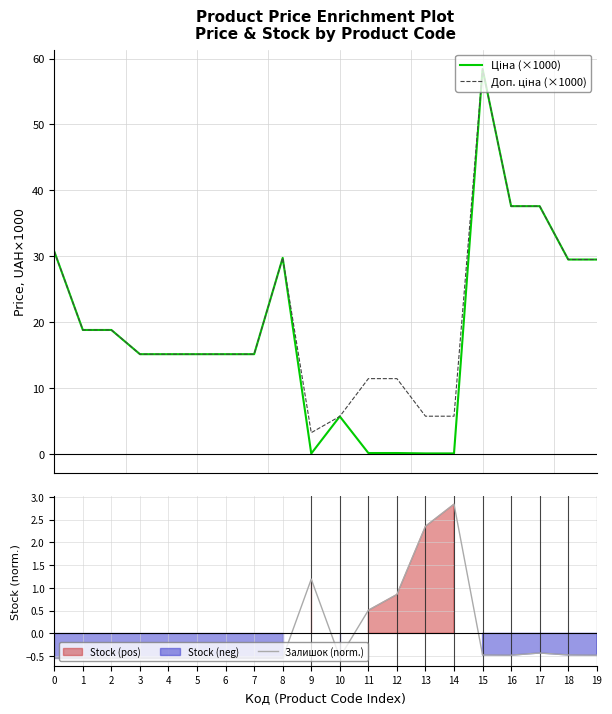

How many categories are shown in the chart?

20